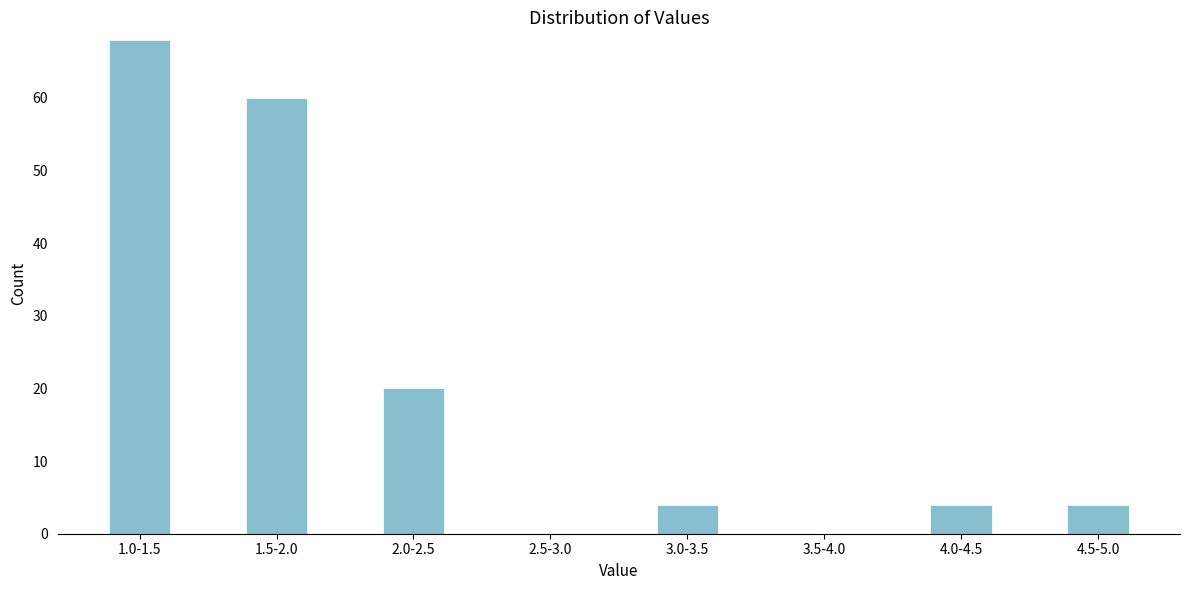

Reading right to left, transcribe all the data shown in this chart.

4.5-5.0=4	4.0-4.5=4	3.5-4.0=0	3.0-3.5=4	2.5-3.0=0	2.0-2.5=20	1.5-2.0=60	1.0-1.5=68